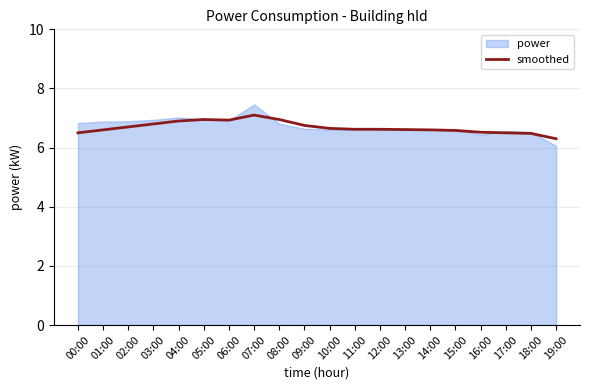

Which category has the lowest value across all series?

19:00